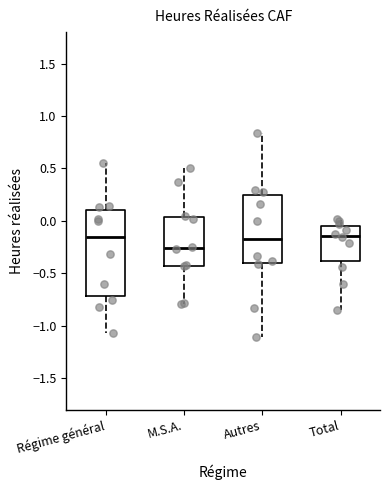

Which box's median line is the highest?

M.S.A.